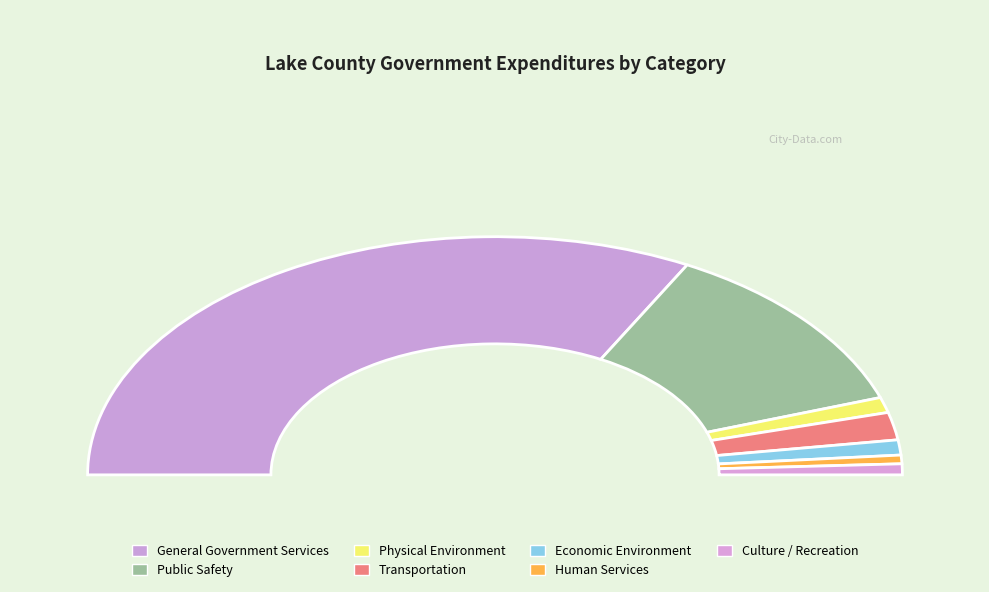

Rank the categories by value from highest to lowest.

General Government Services, Public Safety, Transportation, Physical Environment, Economic Environment, Culture / Recreation, Human Services